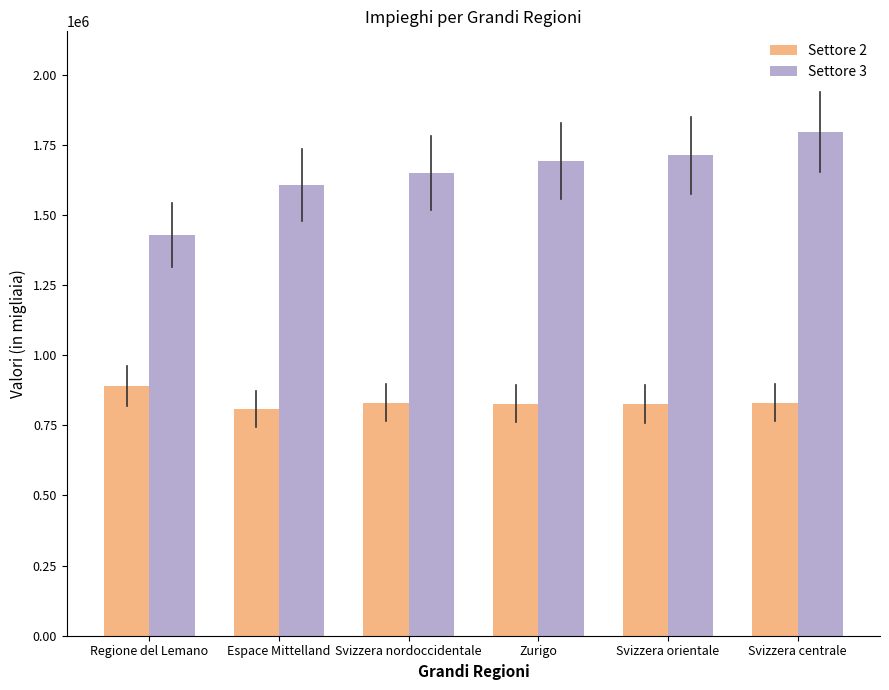

Rank the categories by Settore 3 value from highest to lowest.

Svizzera centrale, Svizzera orientale, Zurigo, Svizzera nordoccidentale, Espace Mittelland, Regione del Lemano